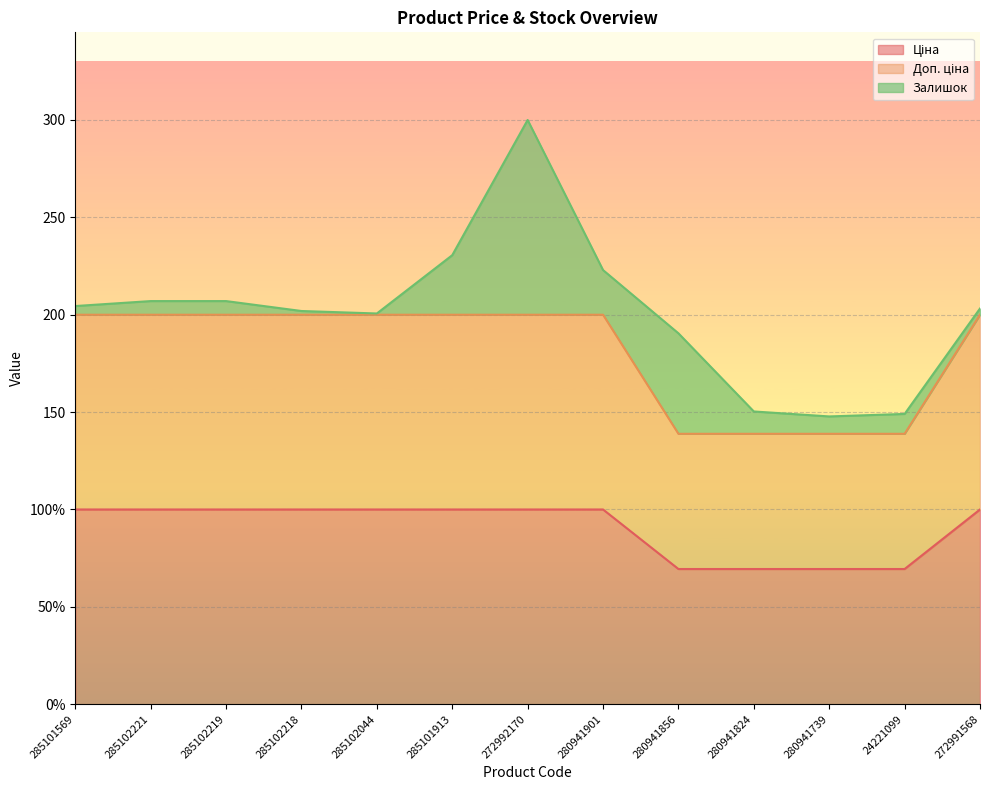

Between 272991568 and 24221099, which is larger?

272991568